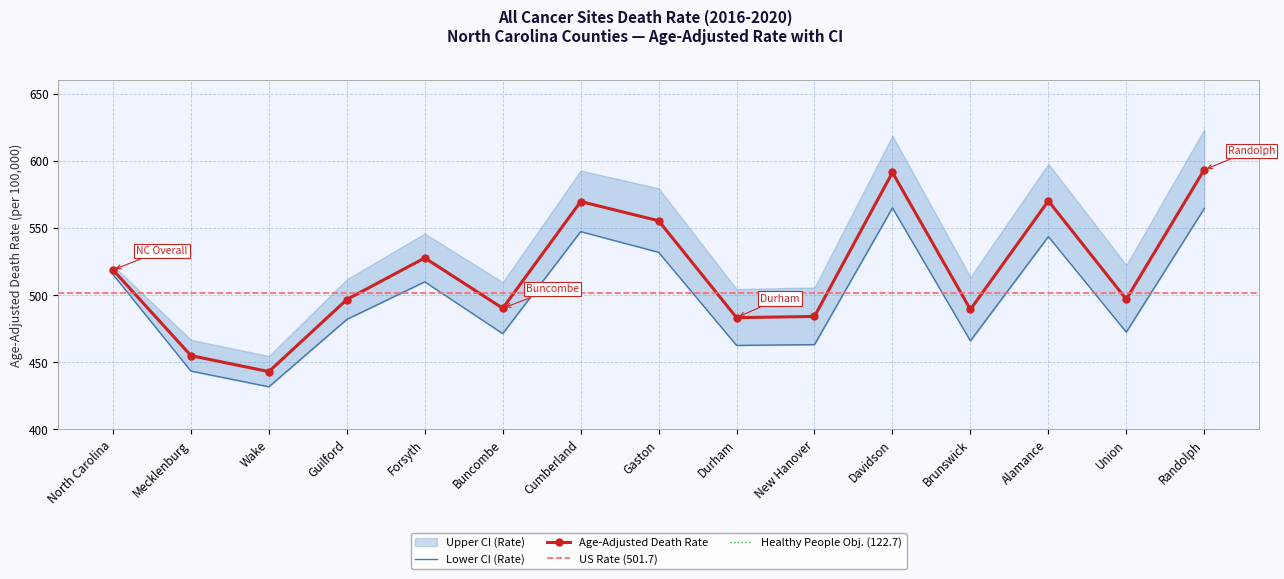

Reading left to right, extract all data points from this chart.

Age-Adjusted Death Rate: 518.9	455.0	443.1	496.8	527.8	490.3	569.8	555.5	483.3	484.2	591.5	489.4	570.3	497.0	593.5
Lower CI (Rate): 515.5	443.5	431.8	482.0	510.0	471.4	547.4	532.0	462.6	463.2	565.1	466.0	543.7	472.5	564.6